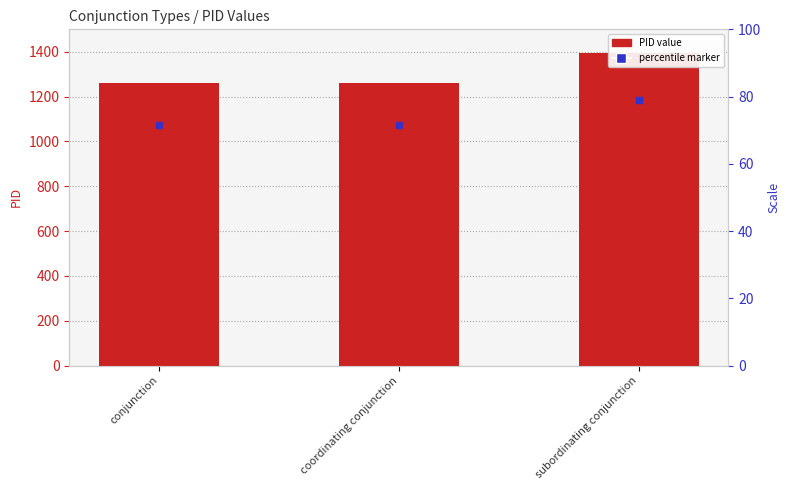

Is it true that the value at coordinating conjunction is 525?

False